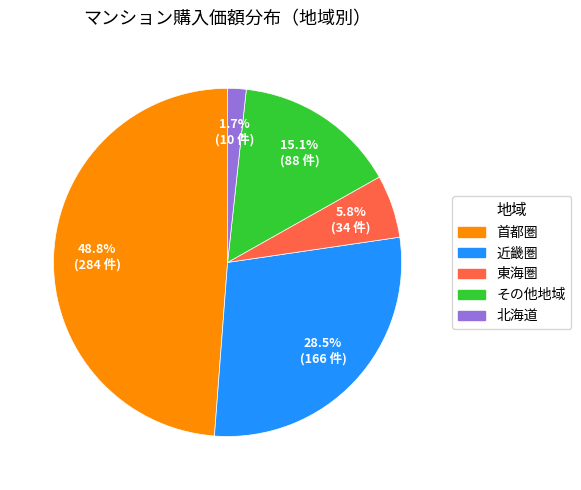

Between 東海圏 and 首都圏, which is larger?

首都圏